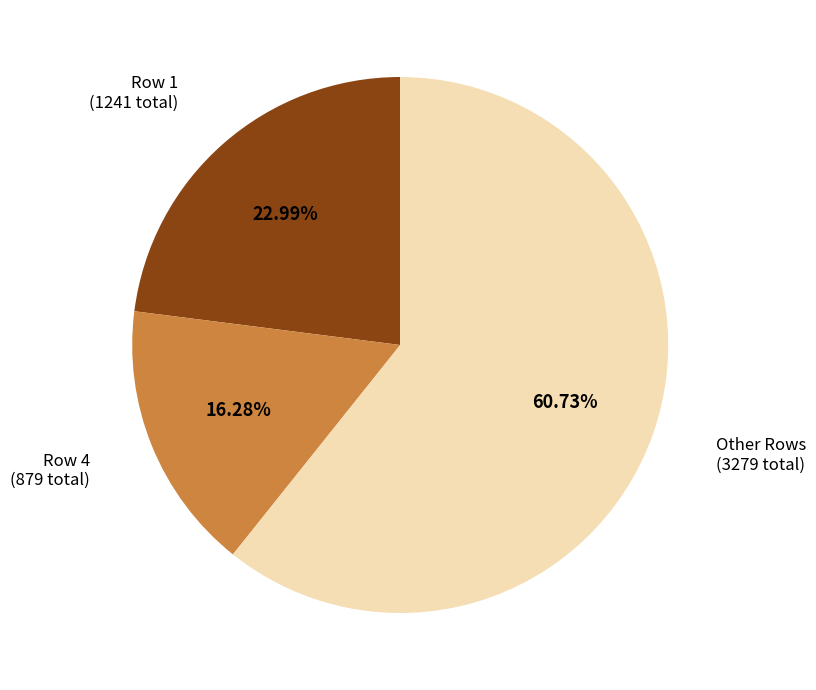

Rank the categories by value from lowest to highest.

Row 4, Row 1, Other Rows